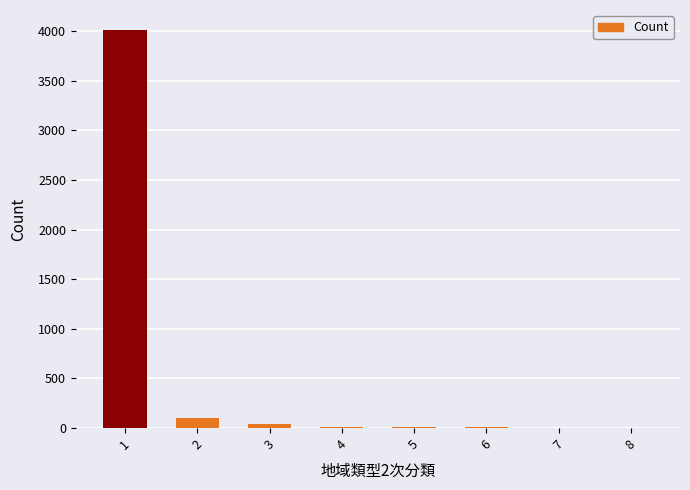

What is the sum of all values?

4186